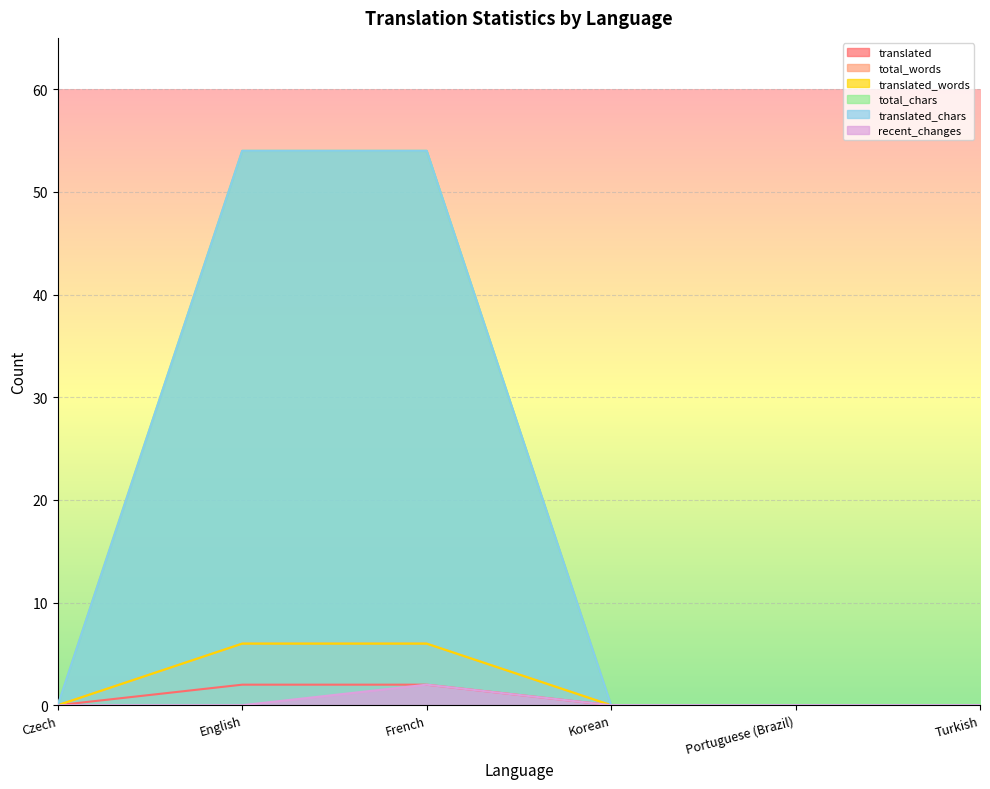

True or false: total_words and translated_chars cross at least once.

False